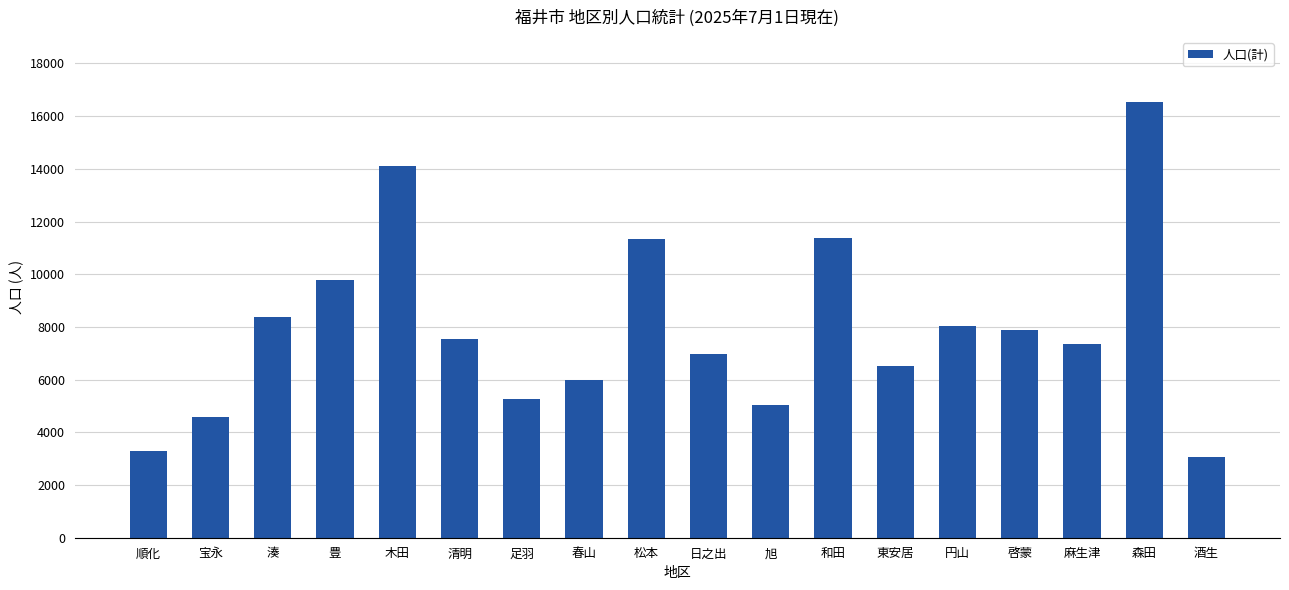

Are the bars horizontal?

No